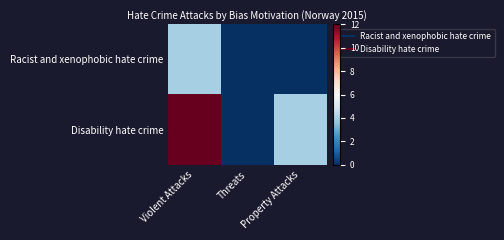

At Threats, list the series in order from largest to smallest.

Racist and xenophobic hate crime, Disability hate crime